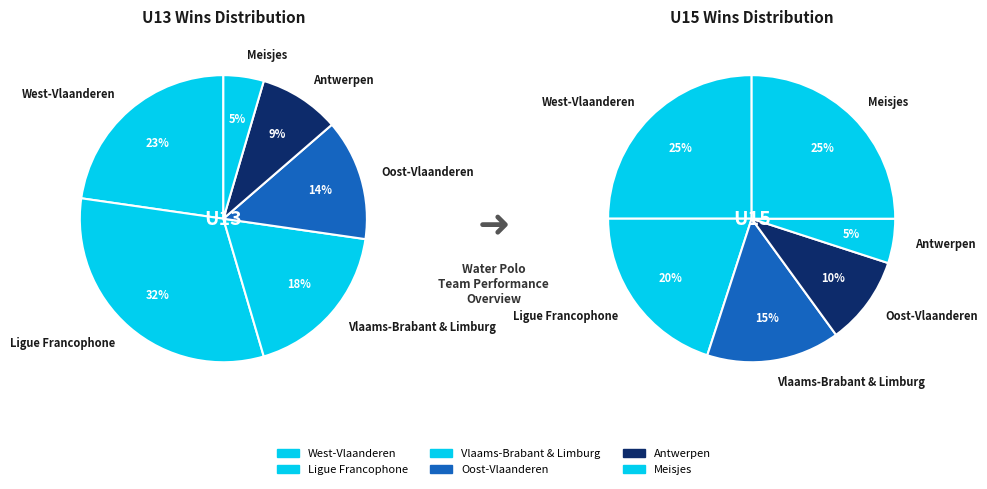

What percentage is NOT represented by West-Vlaanderen?

77.3%